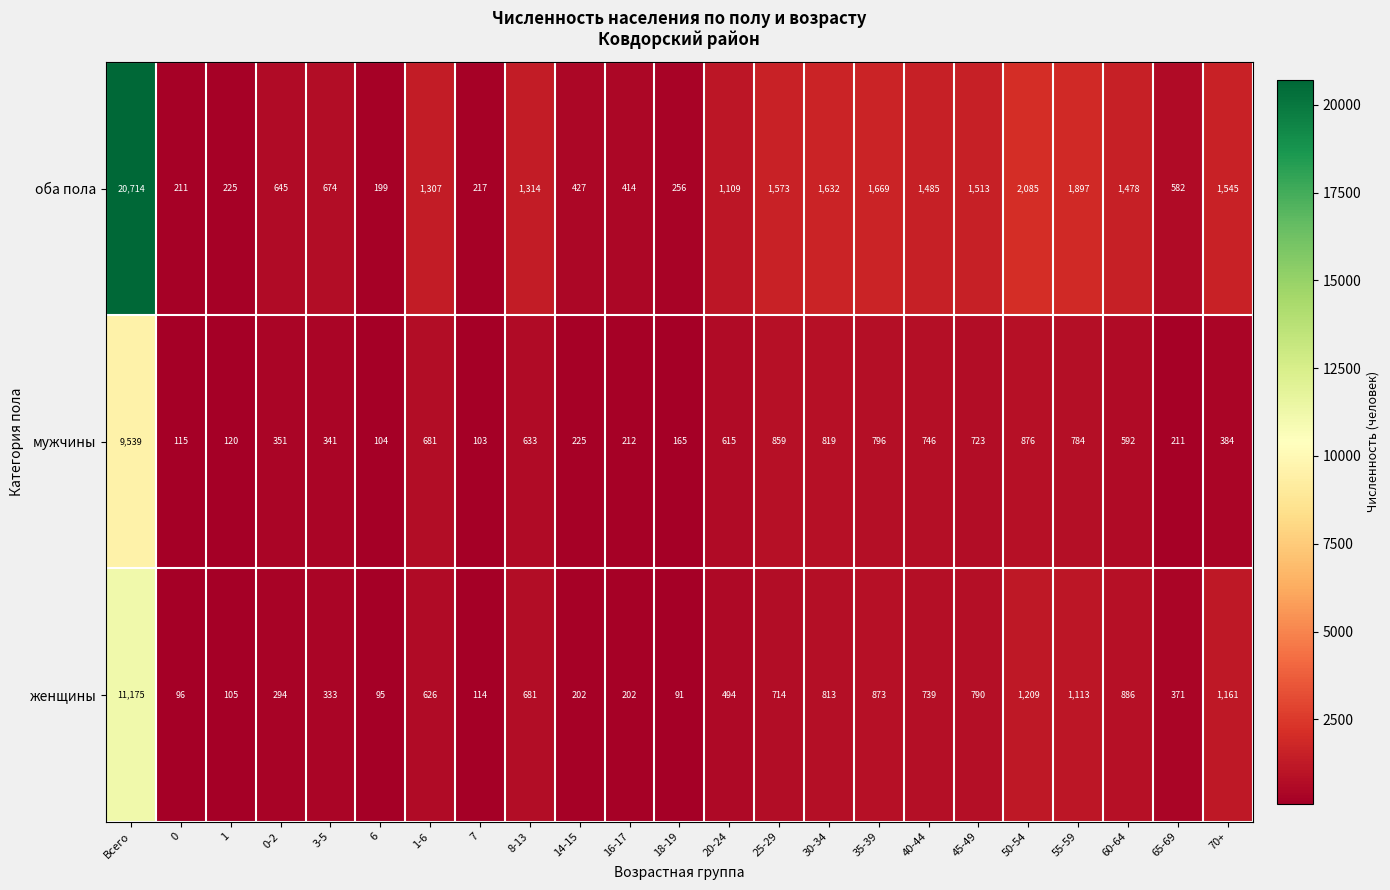

True or false: оба пола has a value of 1485 at 40-44.

True